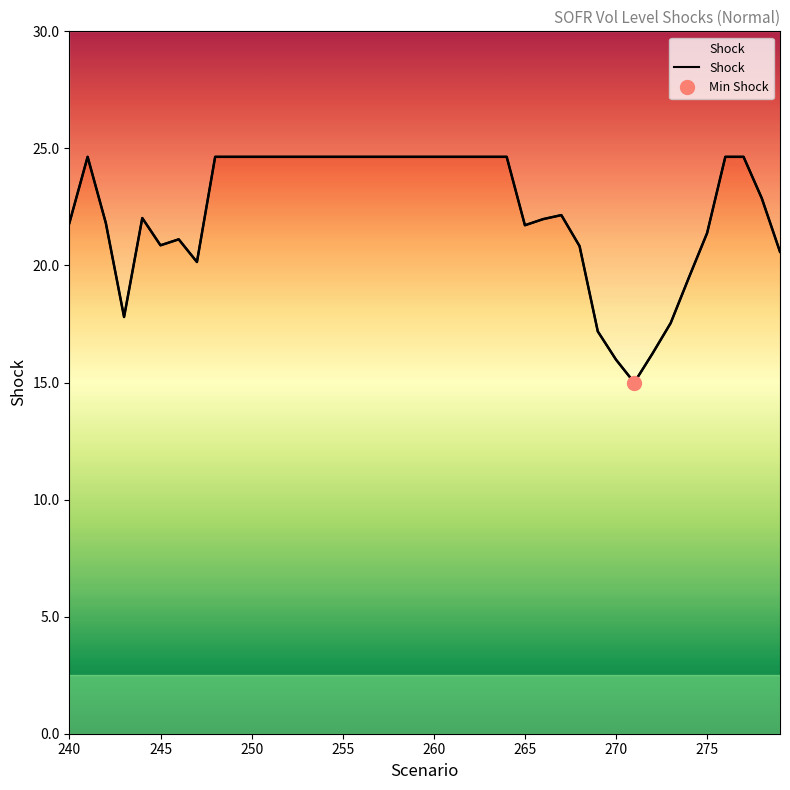

List the labels in order of value, smallest first.

271, 270, 272, 269, 273, 243, 274, 247, 279, 268, 245, 246, 275, 265, 242, 240, 266, 244, 267, 278, 241, 248, 249, 250, 251, 252, 253, 254, 255, 256, 257, 258, 259, 260, 261, 262, 263, 264, 276, 277